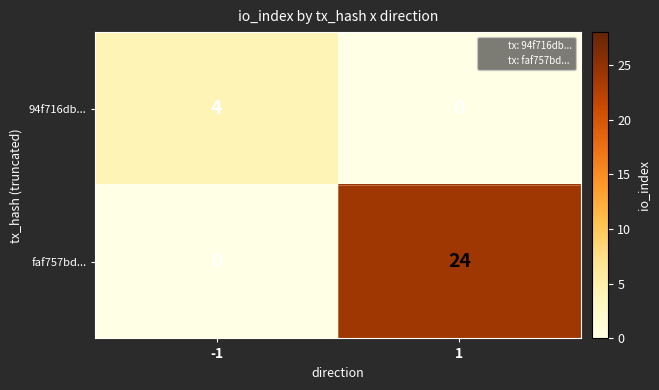

What is the difference between the maximum and minimum values in the 94f716db... series?

4